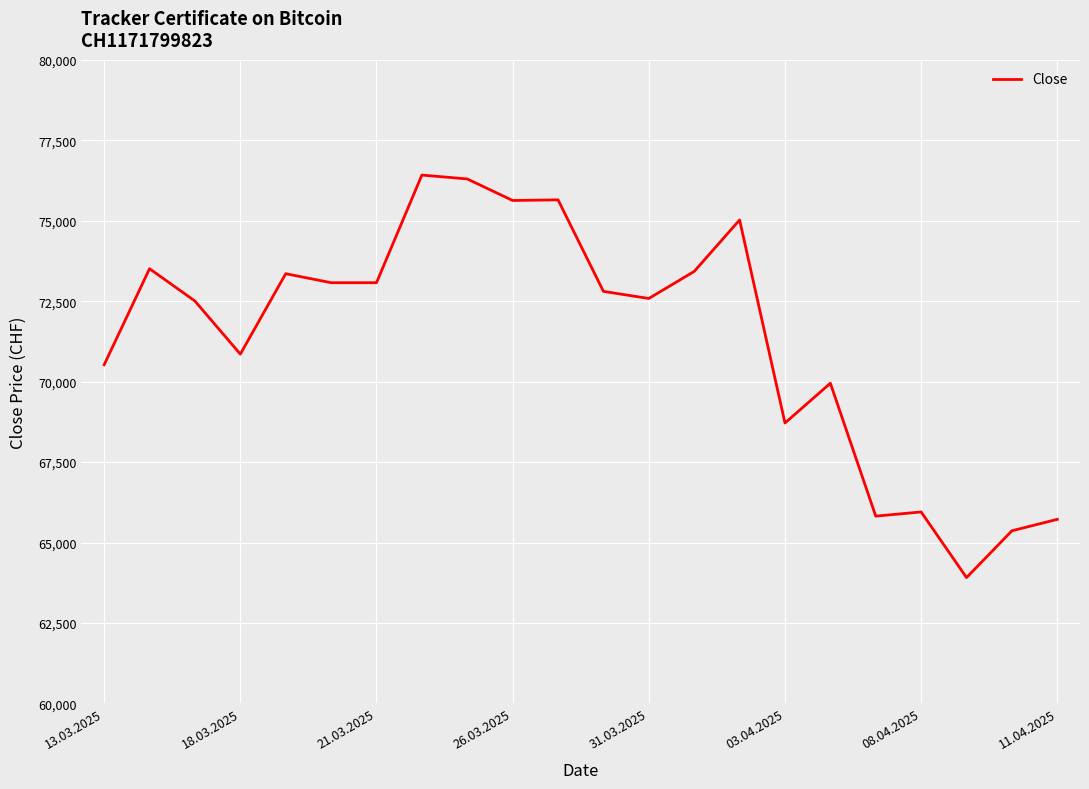

What is the maximum value shown in the chart?

76420